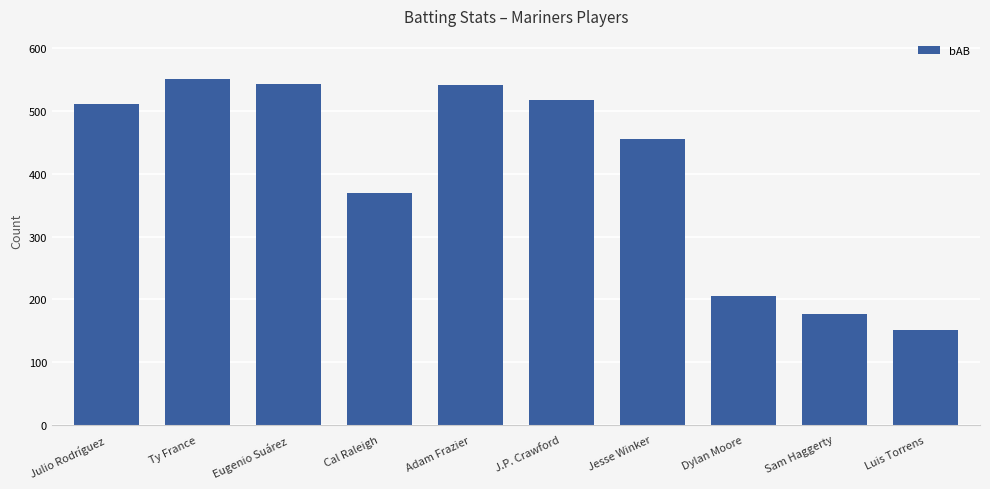

What is the maximum value shown in the chart?

551